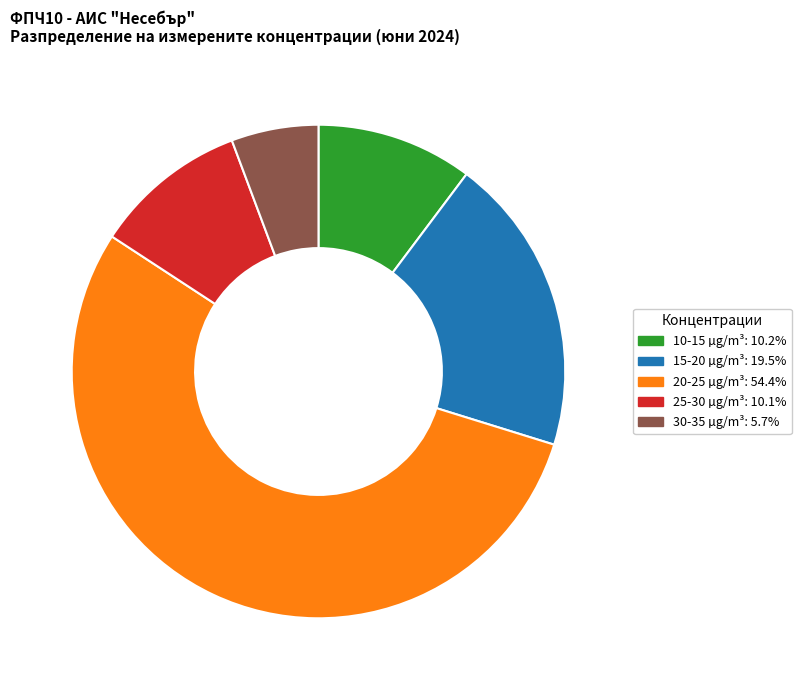

Count the number of slices in the pie.

5